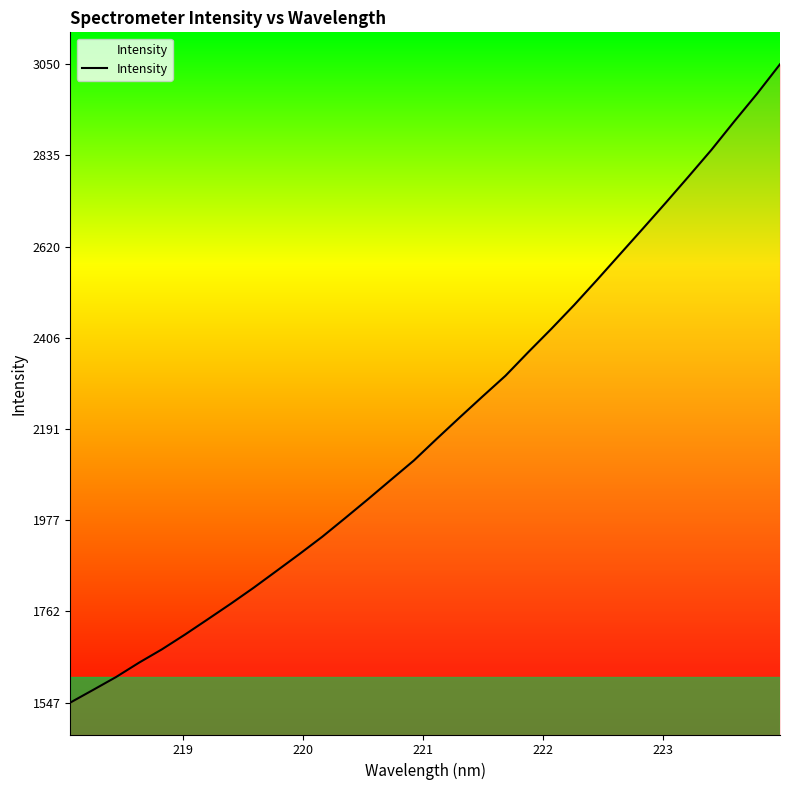

What is the sum of all values?

70361.6